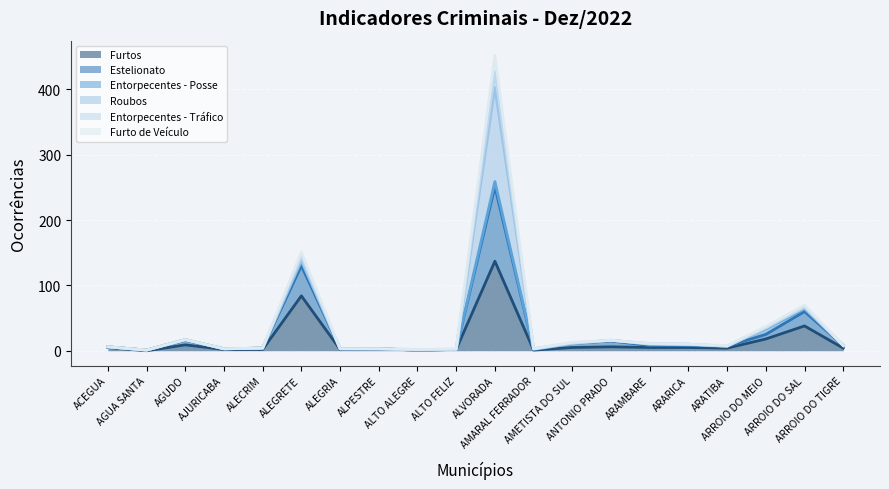

What is the difference between the Estelionato values at ALECRIM and ACEGUA?

2